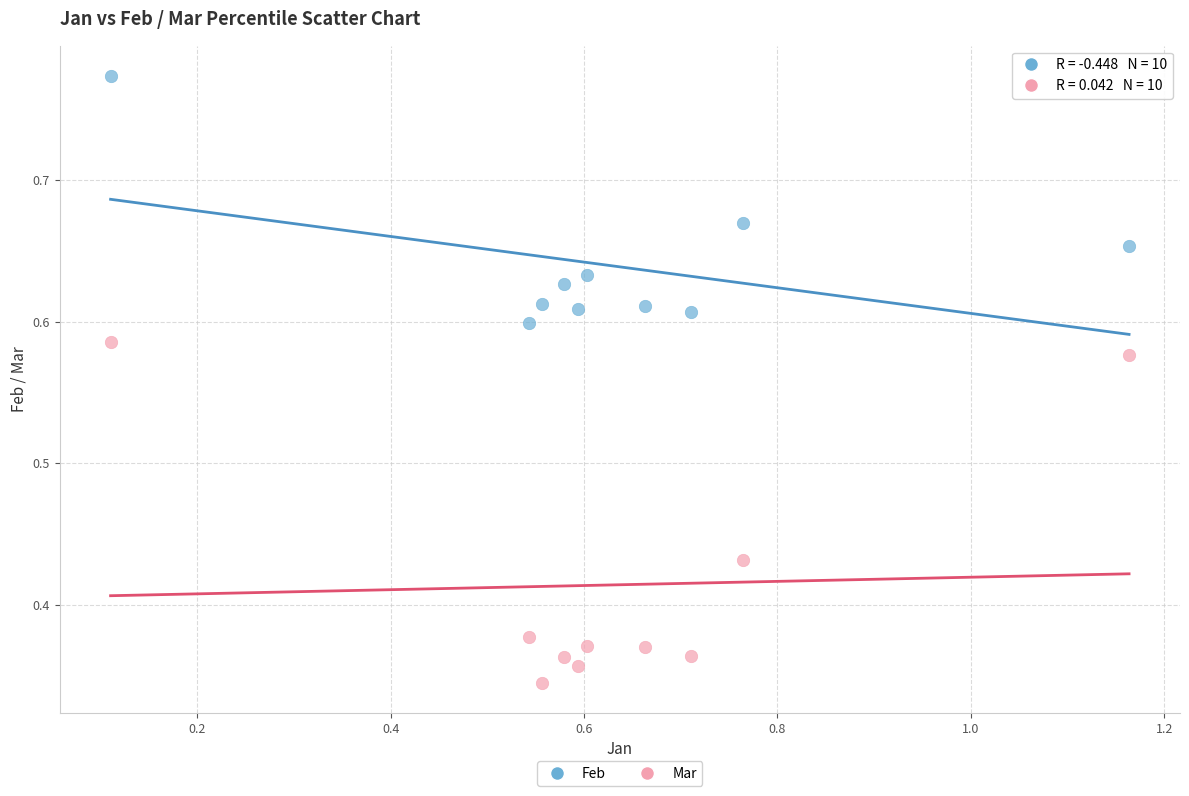

Which series has the largest Y range (max minus min)?

Mar